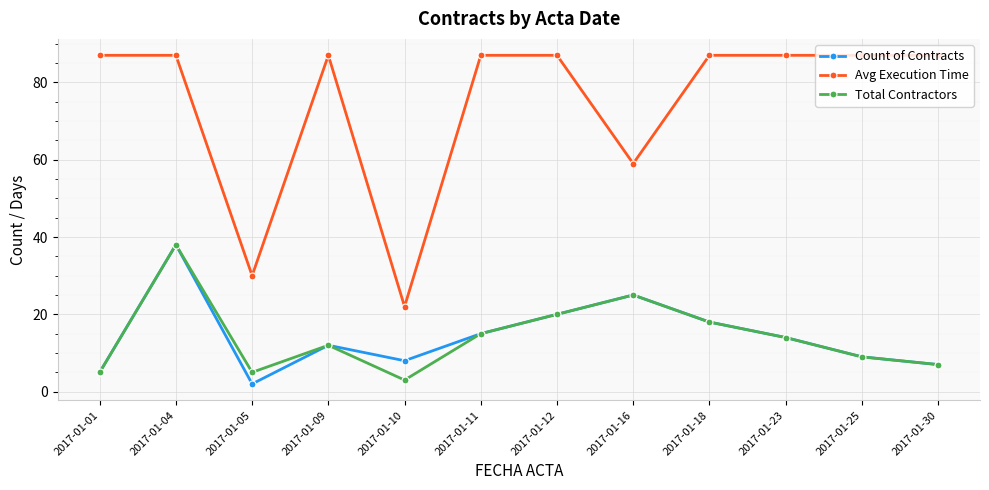

Reading left to right, extract all data points from this chart.

Count of Contracts: 5	38	2	12	8	15	20	25	18	14	9	7
Avg Execution Time: 87	87	30	87	22	87	87	59	87	87	87	87
Total Contractors: 5	38	5	12	3	15	20	25	18	14	9	7